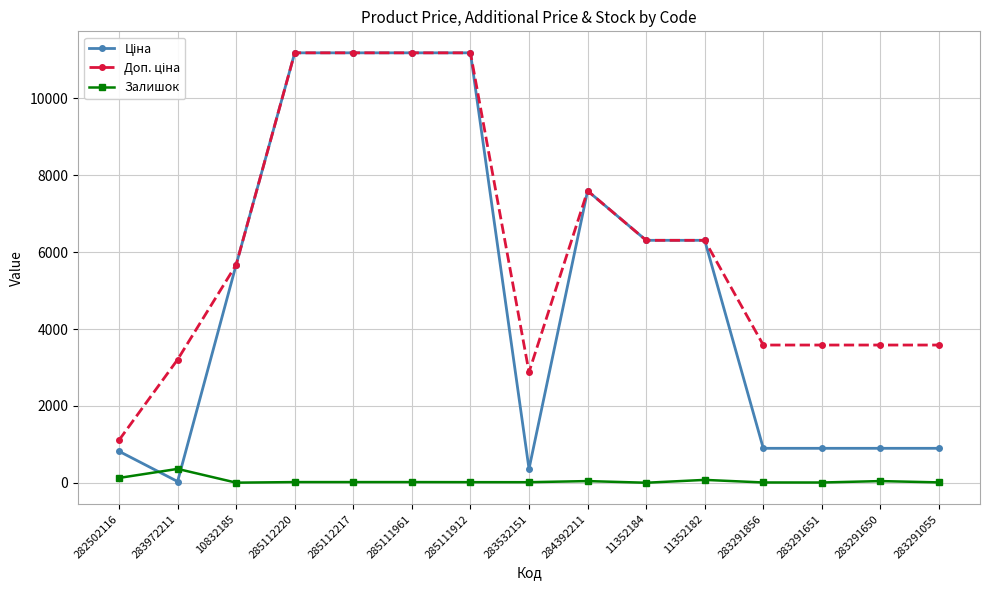

What is the sum of all Залишок values?

749.0